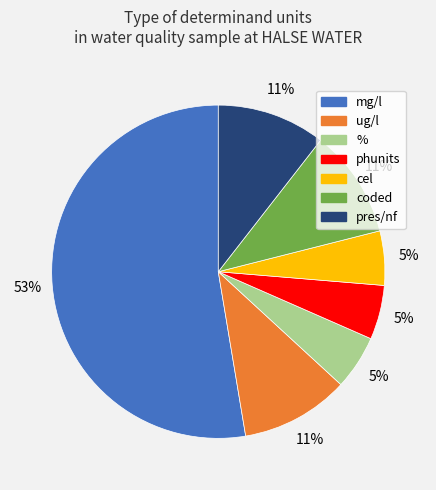

Does any single category account for the majority?

Yes